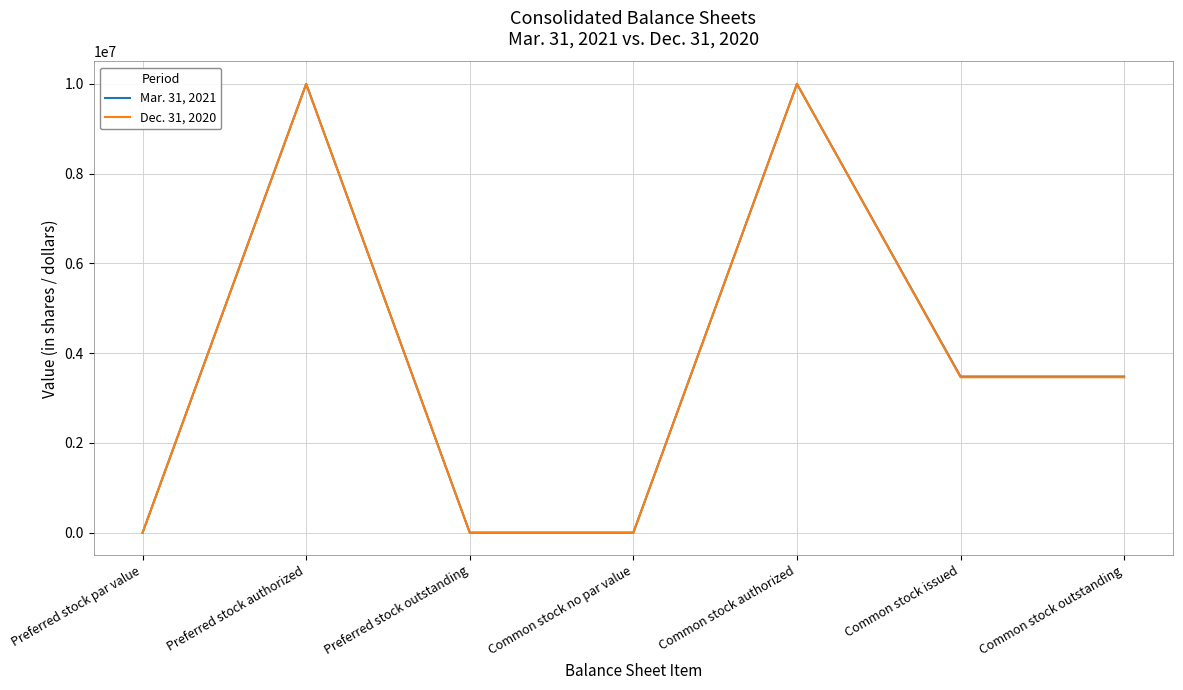

What position from the right is Preferred stock par value?

7